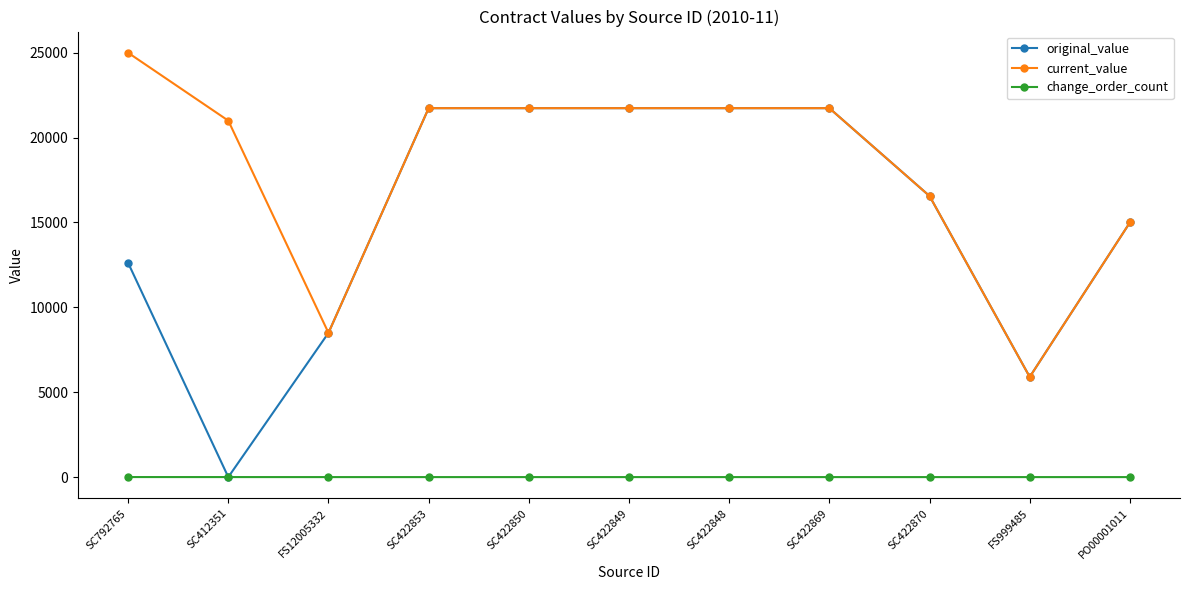

Is it true that change_order_count equals 0 at SC422850?

True